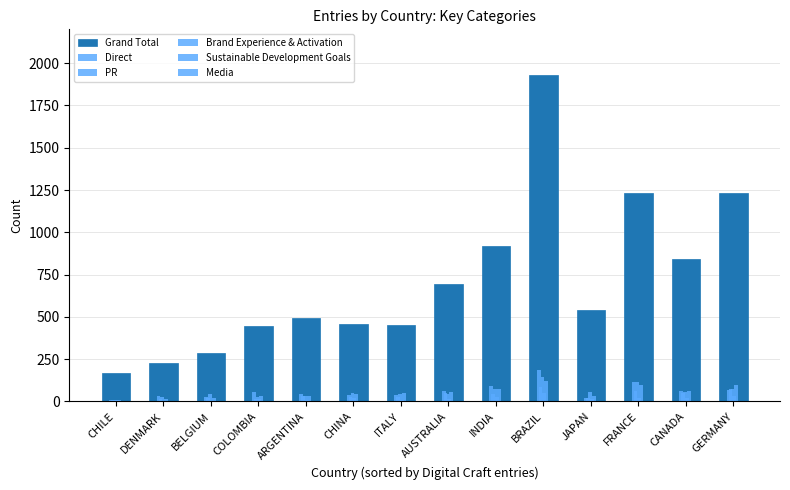

How many distinct data groups are displayed?

6